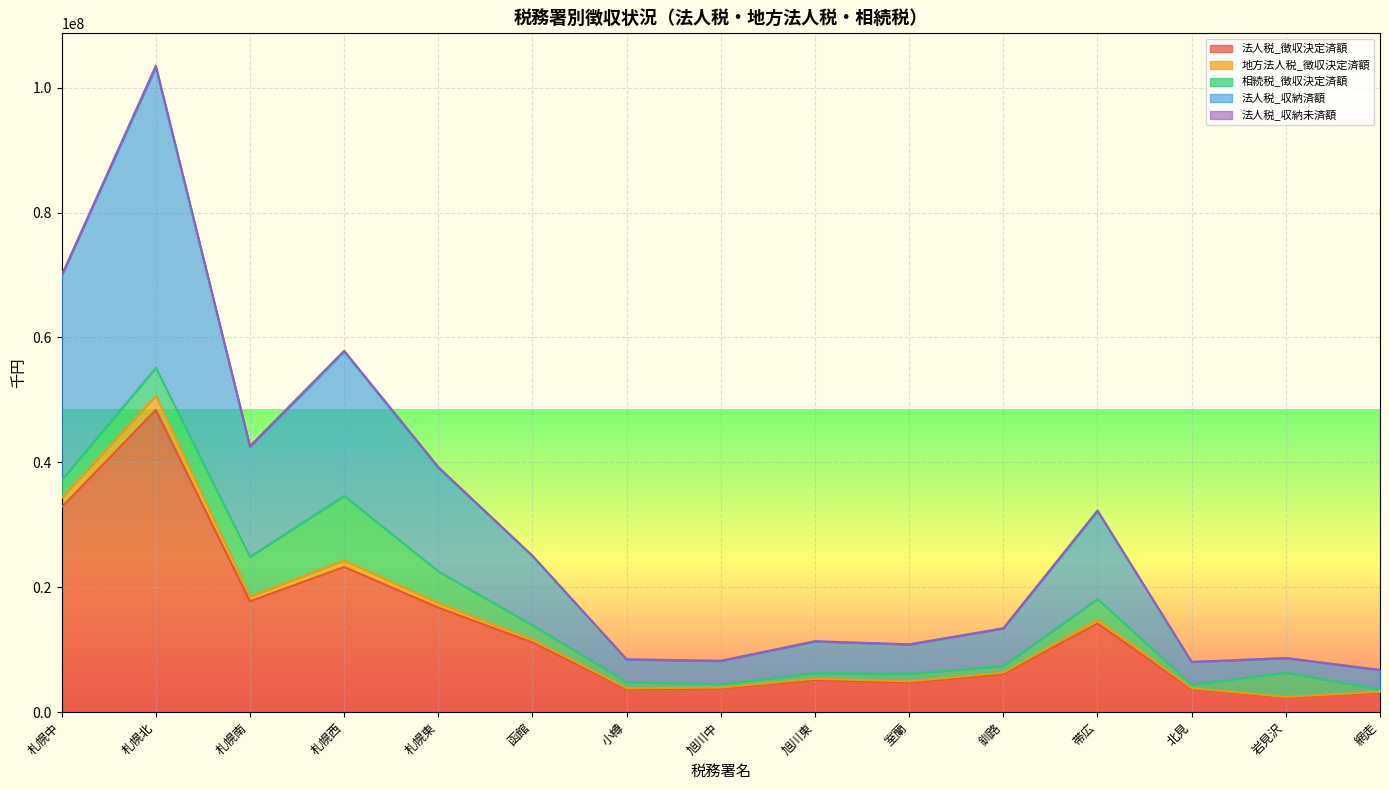

At which category does the chart reach its peak across all series?

札幌北